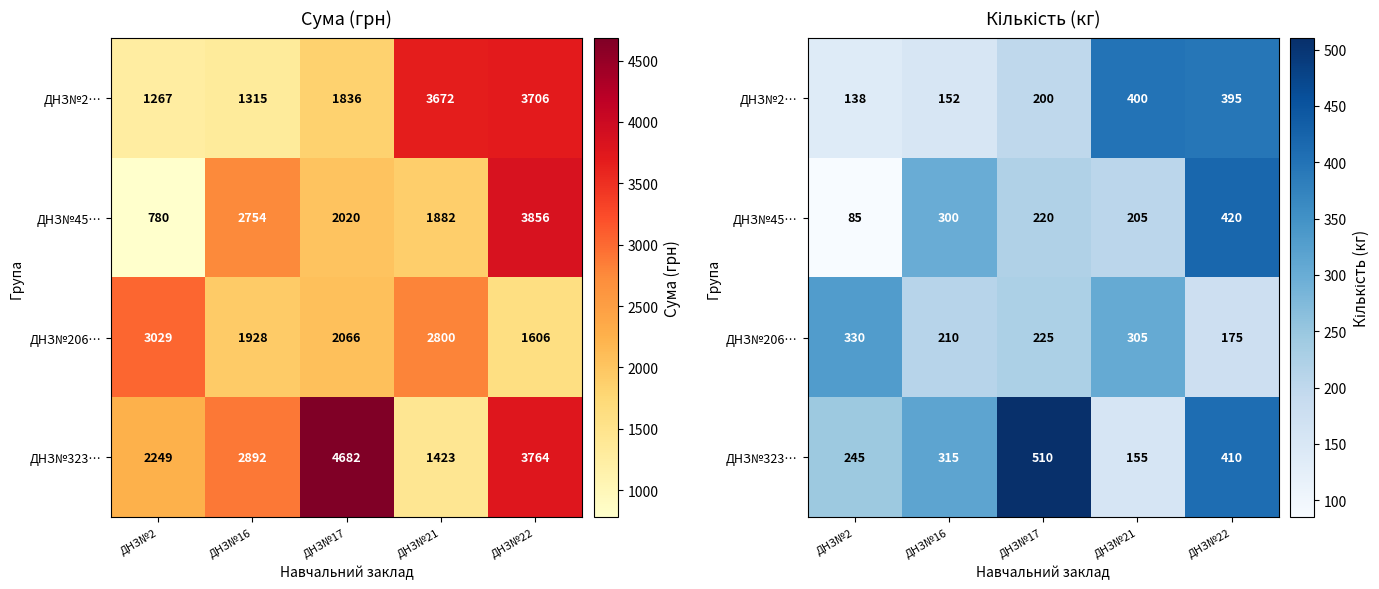

The value of ДНЗ№2… at ДНЗ№21 is 267. True or false?

False